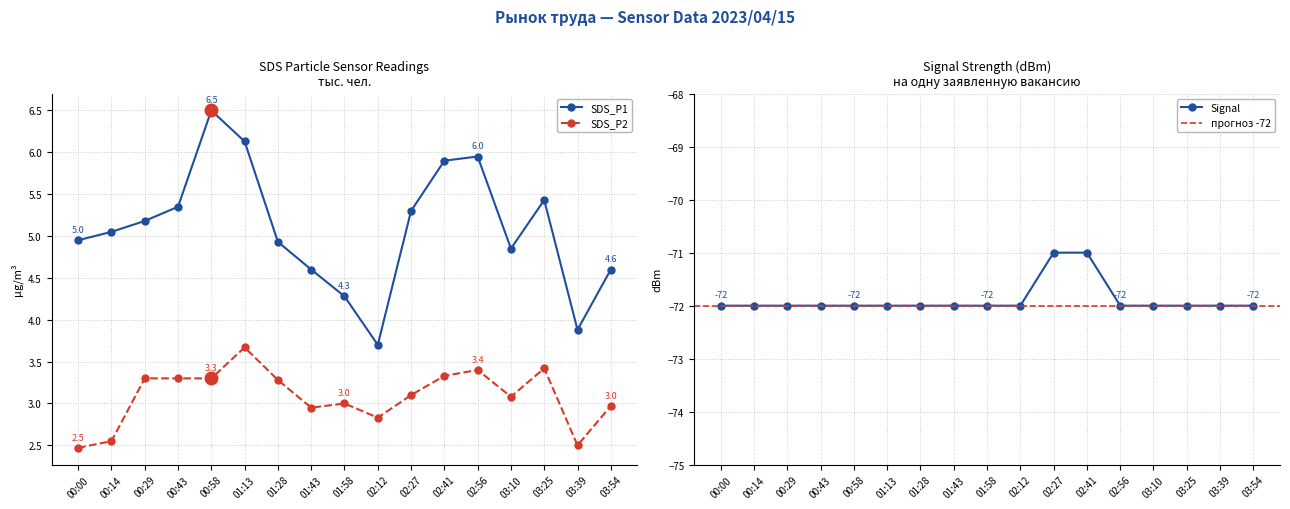

At which label is SDS_P1 closest to 5?

00:00